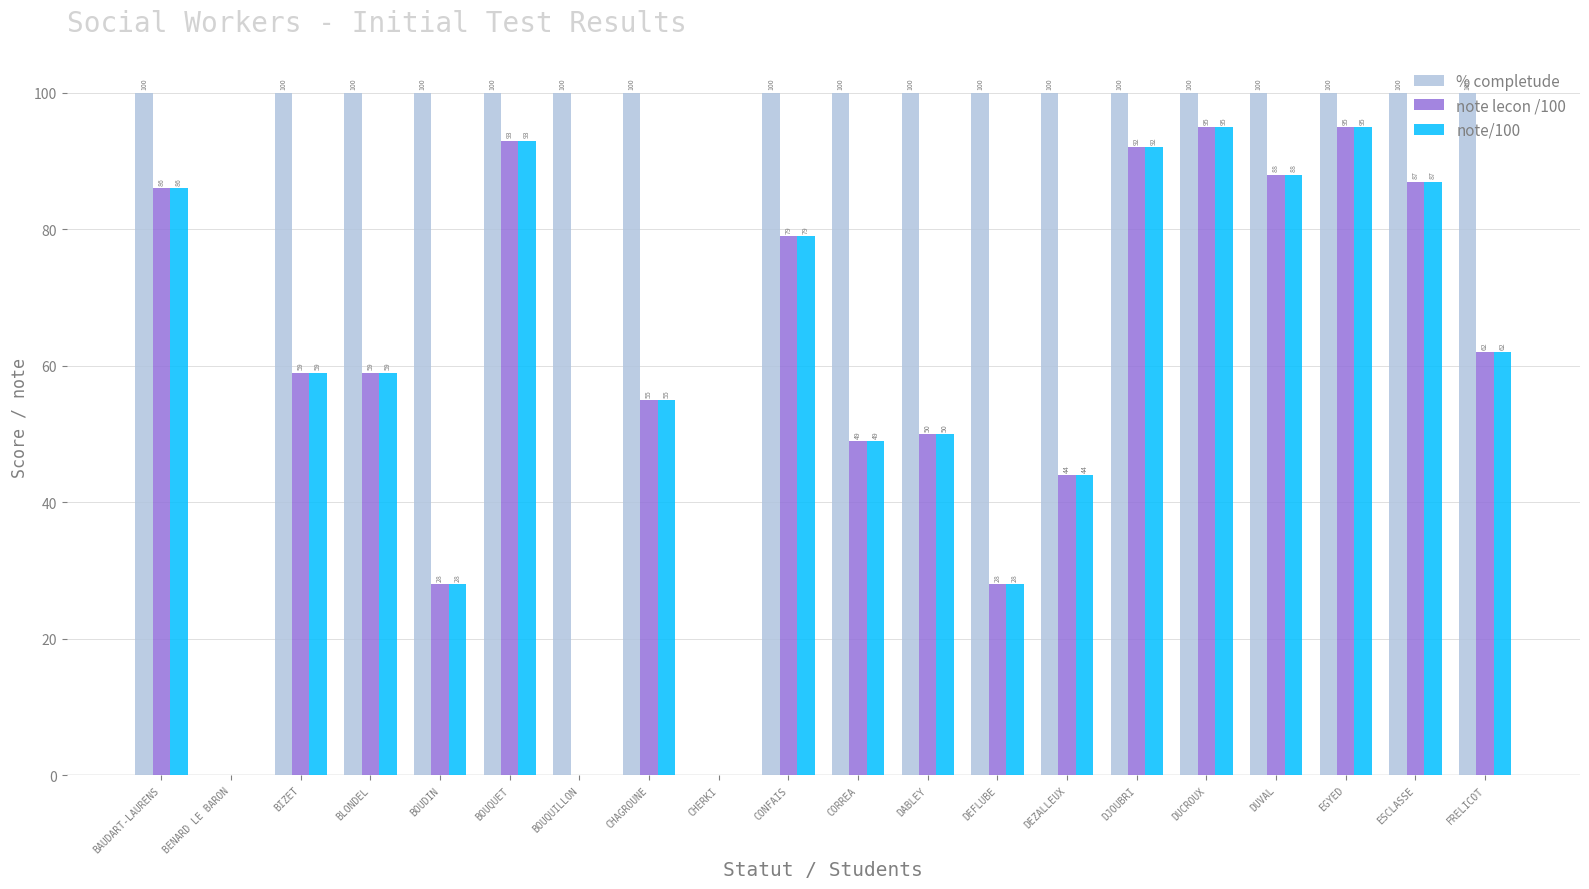

Which series has the largest total across all categories?

% completude